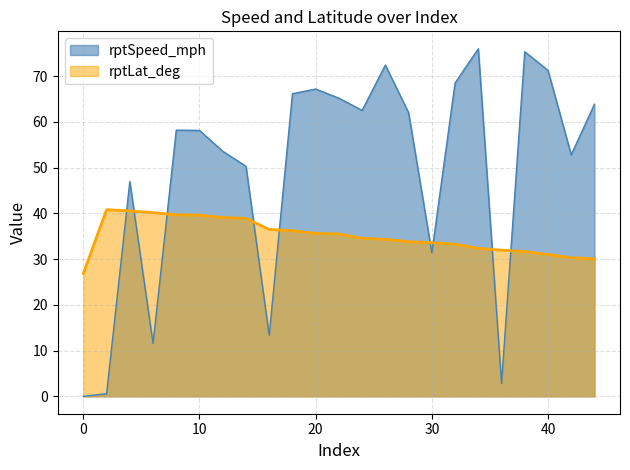

In rptSpeed_mph, how many points are lower than both neighbors (excluding endpoints)?

6